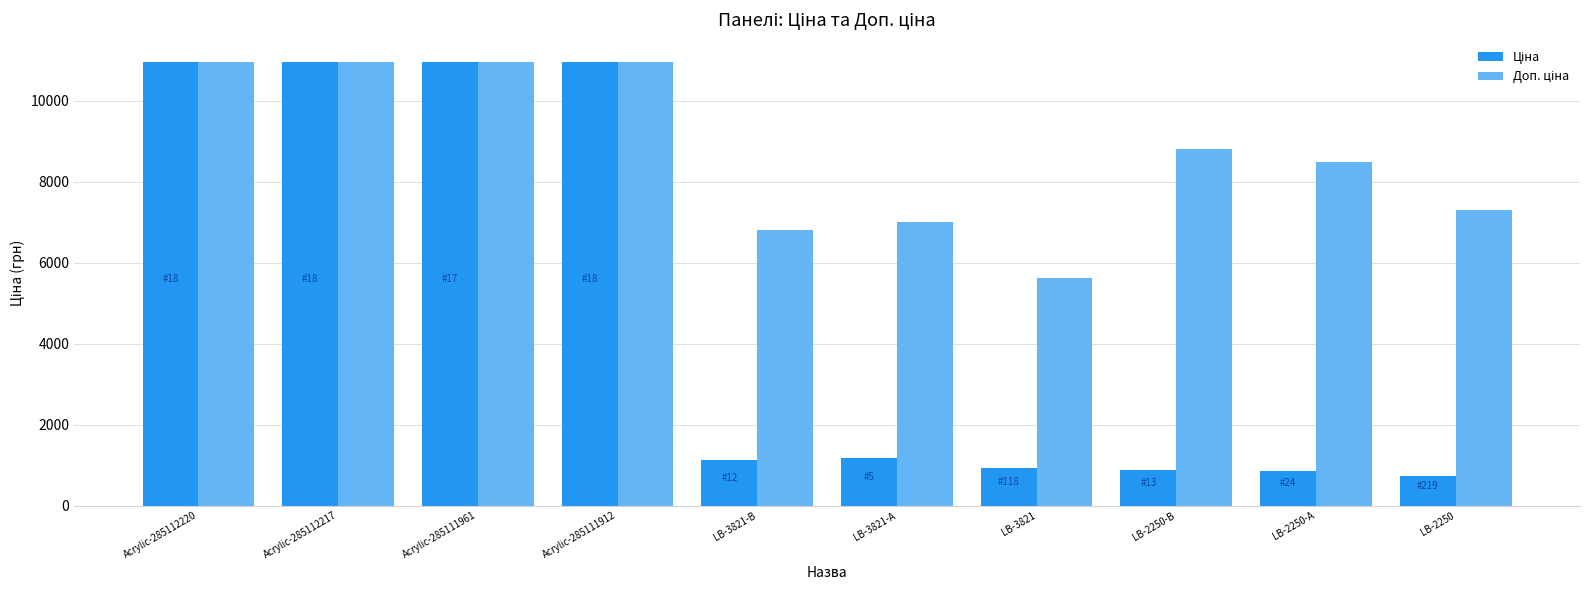

What is the total value across all series at Acrylic-285111961?

21903.9